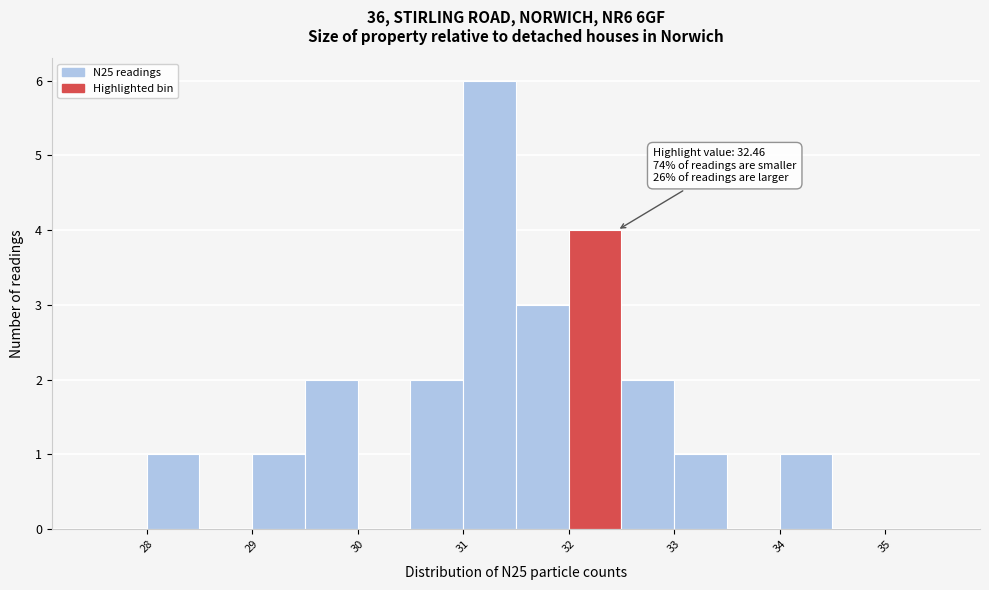

Over which range of the x-axis is the bar tallest?

31.0 to 31.5